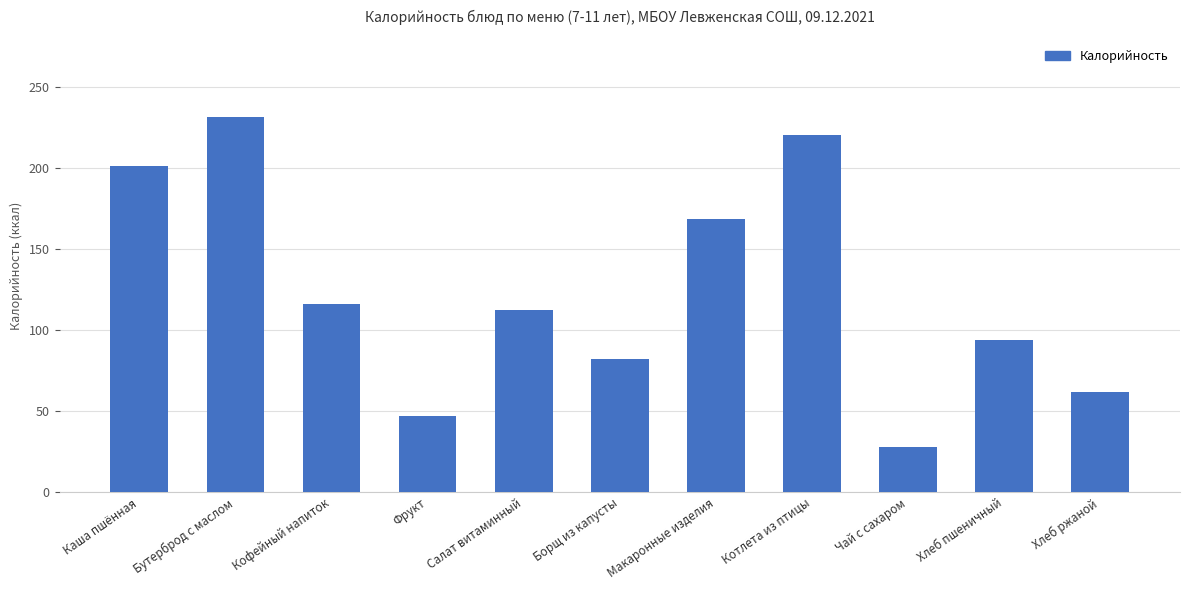

How many bars are there in total?

11